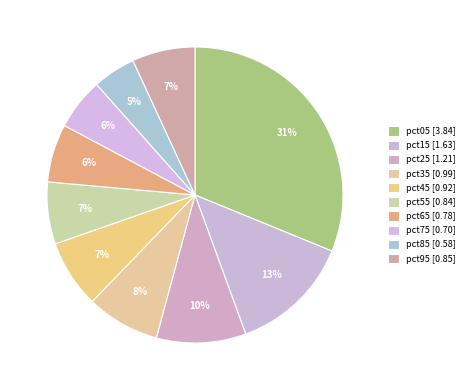

To the nearest percent, what is the average slice percentage?

10%